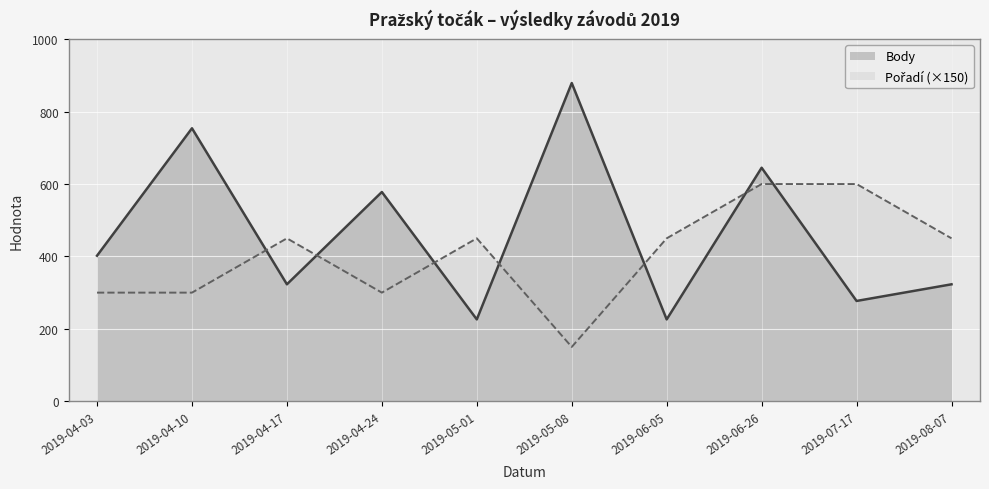

What is the difference between the second highest and minimum values in the Body series?

528